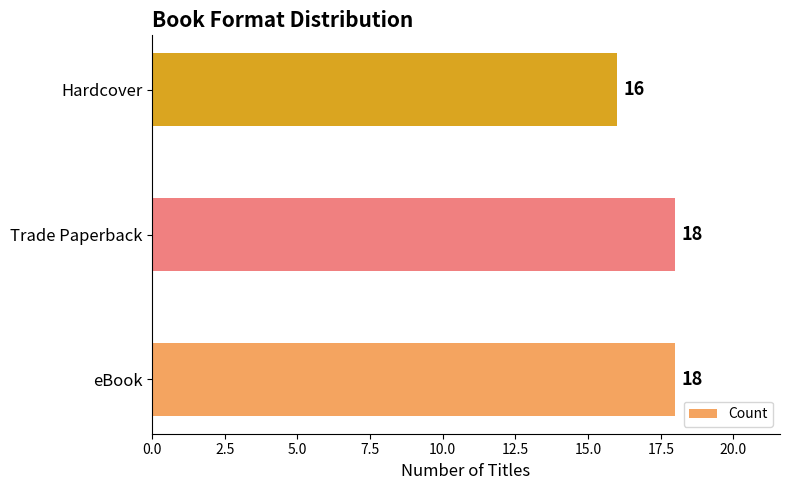

True or false: the data shows 18 at Trade Paperback.

True